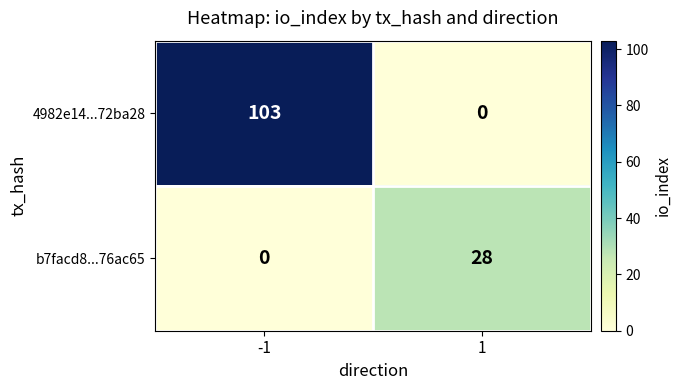

Is it true that 4982e14...72ba28 equals -66 at 1?

False